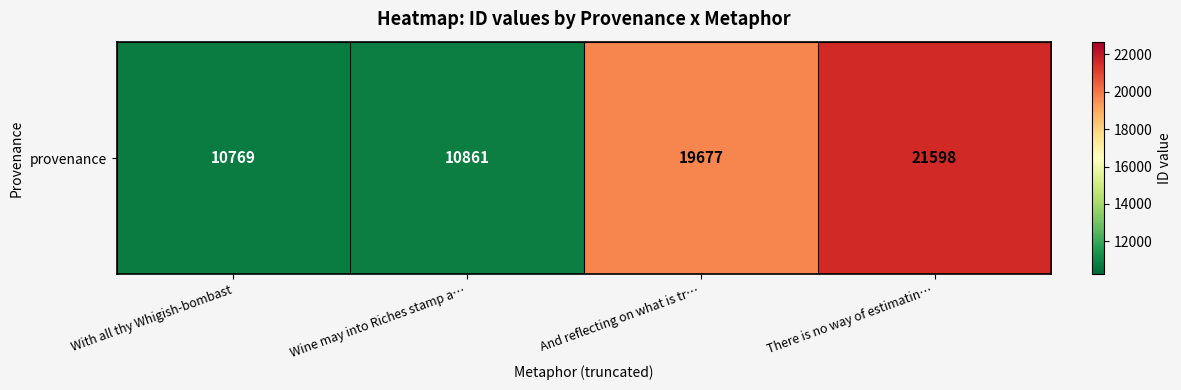

Is it true that the value at There is no way of estimatin… is 21598?

True